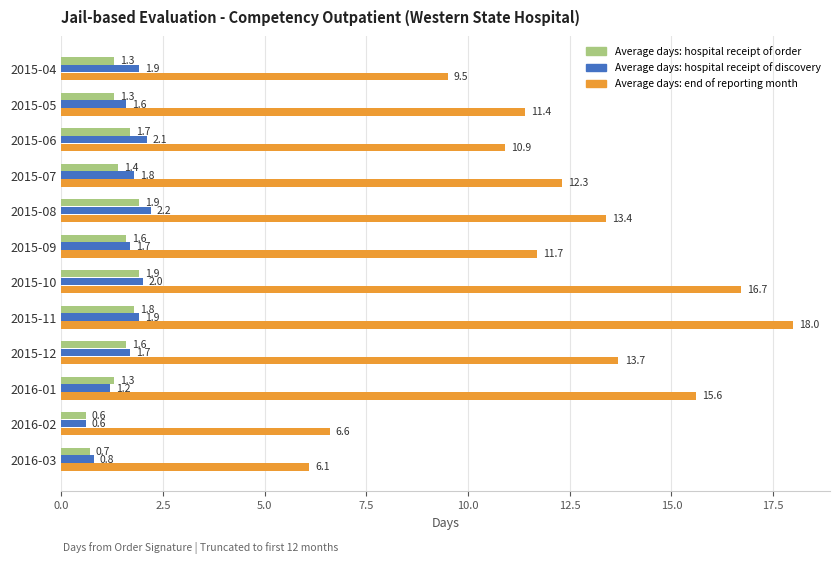

What is the approximate value of Average days: hospital receipt of discovery at 2015-10?

2.0